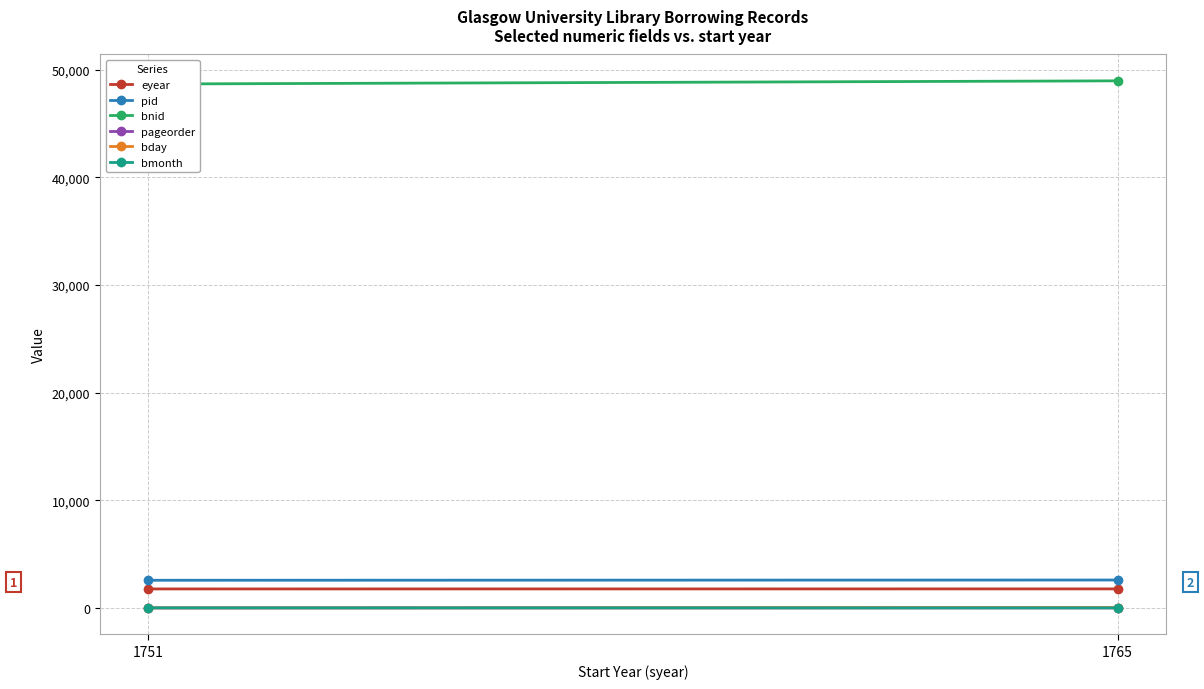

The bday series shows 23 at 1765. True or false?

True